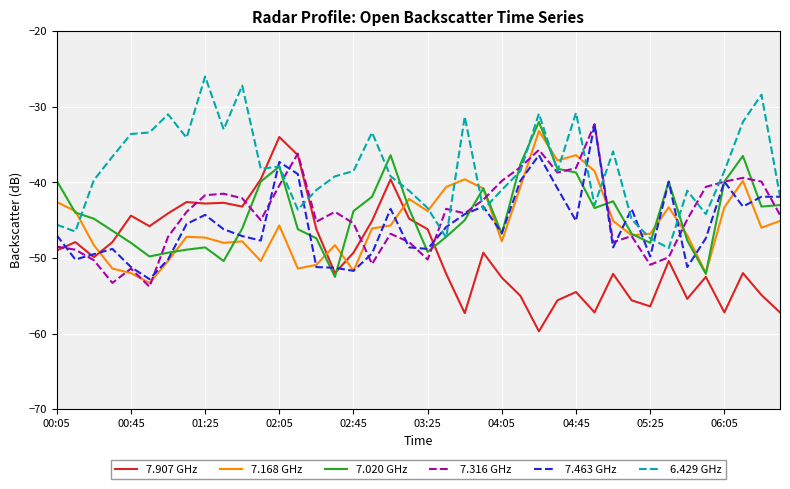

Which series has the largest range (max minus min)?

7.907 GHz